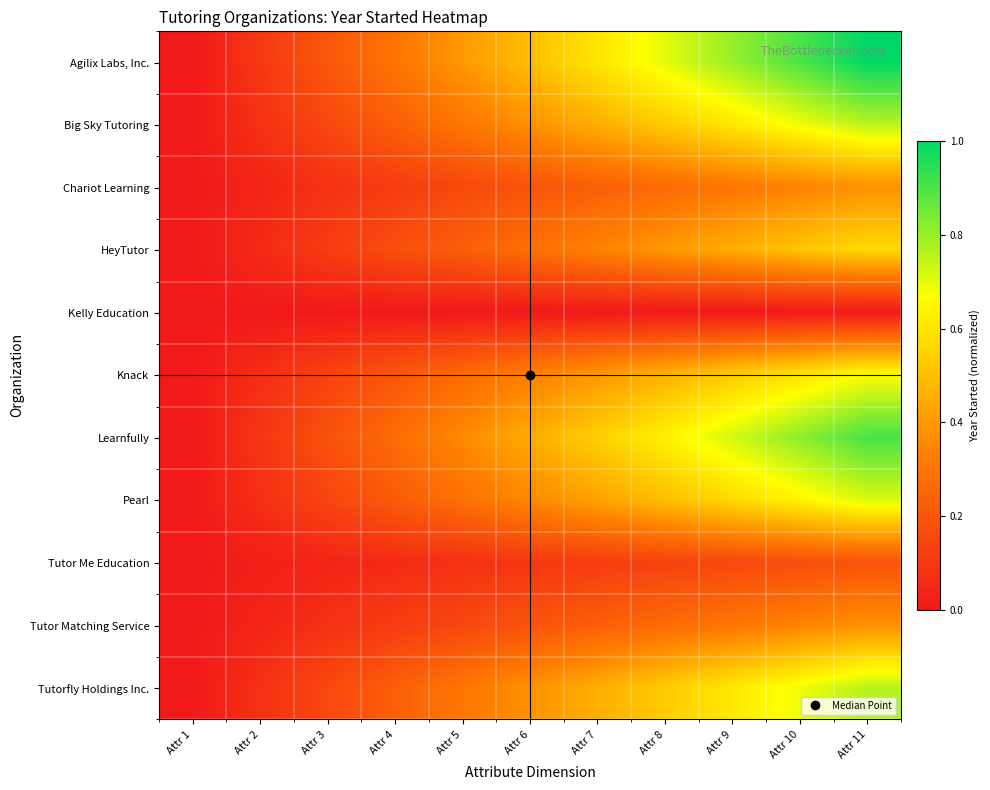

At Attr 8, list the series in order from largest to smallest.

Agilix Labs, Inc., Learnfully, Big Sky Tutoring, Tutorfly Holdings Inc., Pearl, Knack, HeyTutor, Chariot Learning, Tutor Matching Service, Tutor Me Education, Kelly Education